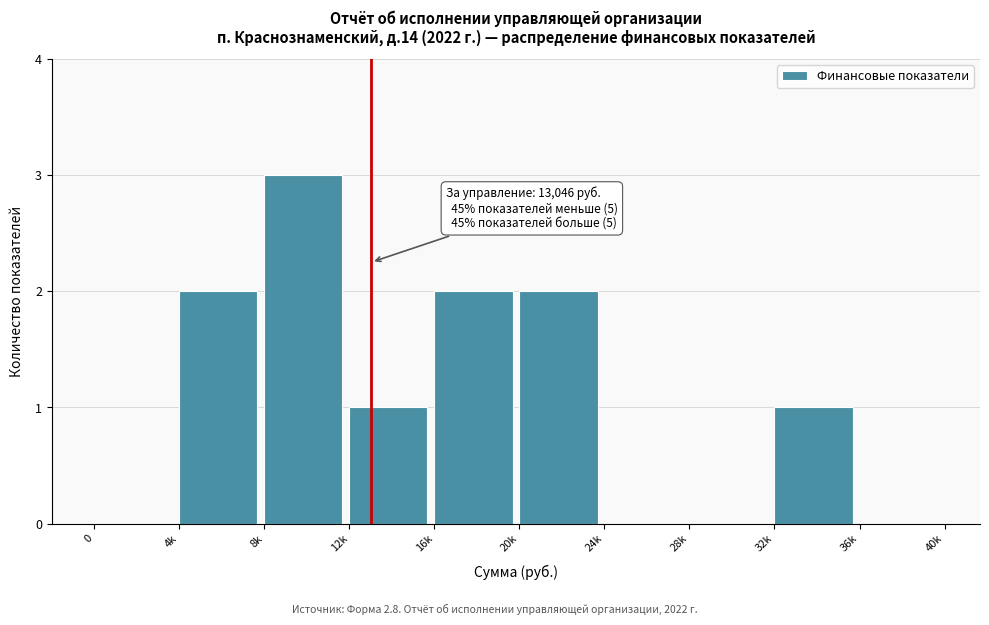

Reading right to left, what are all the values shown in this chart?

36k=0	32k=1	28k=0	24k=0	20k=2	16k=2	12k=1	8k=3	4k=2	0=0